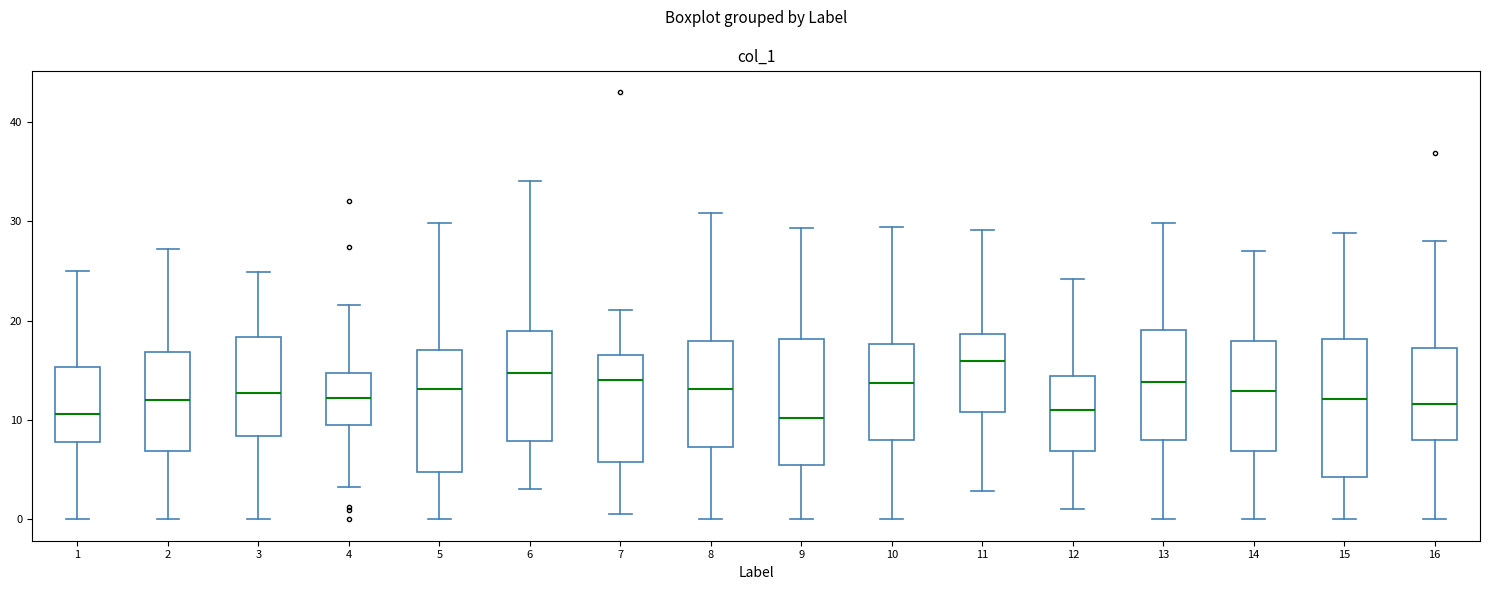

Which box is the tallest, from its lower edge to its upper edge?

15